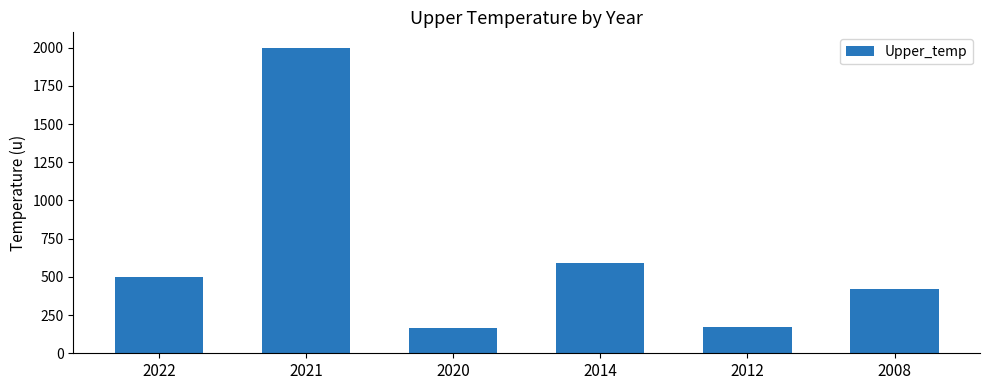

What is the value of the 3rd bar from the left?

165